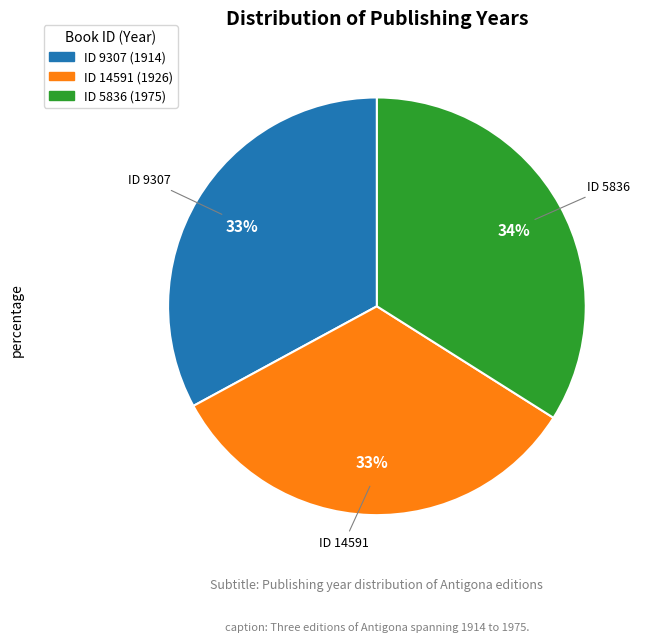

Count the number of slices in the pie.

3